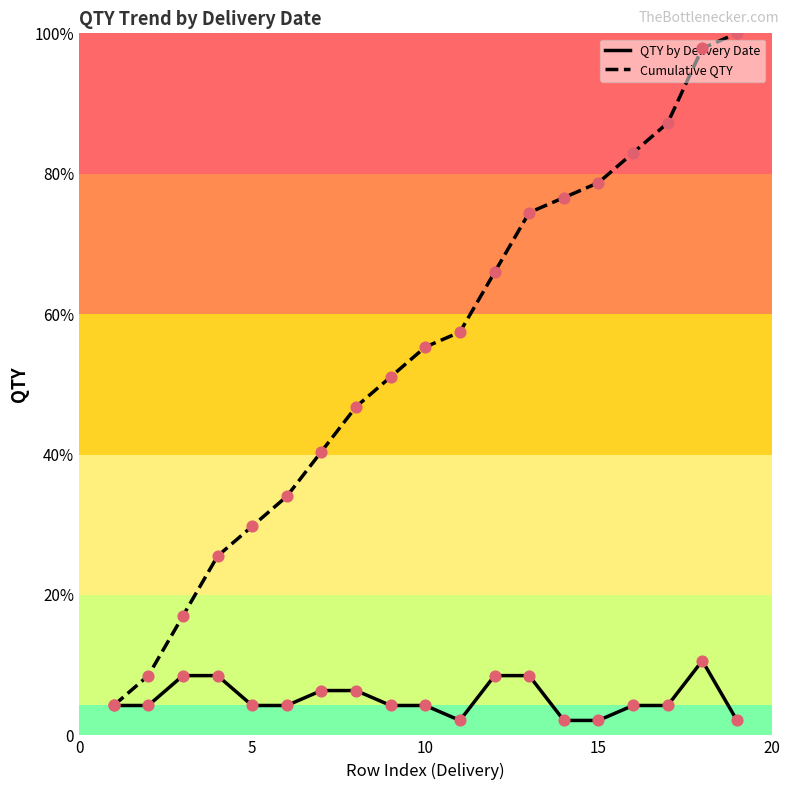

What are all the series names shown in the legend?

QTY by Delivery Date, Cumulative QTY